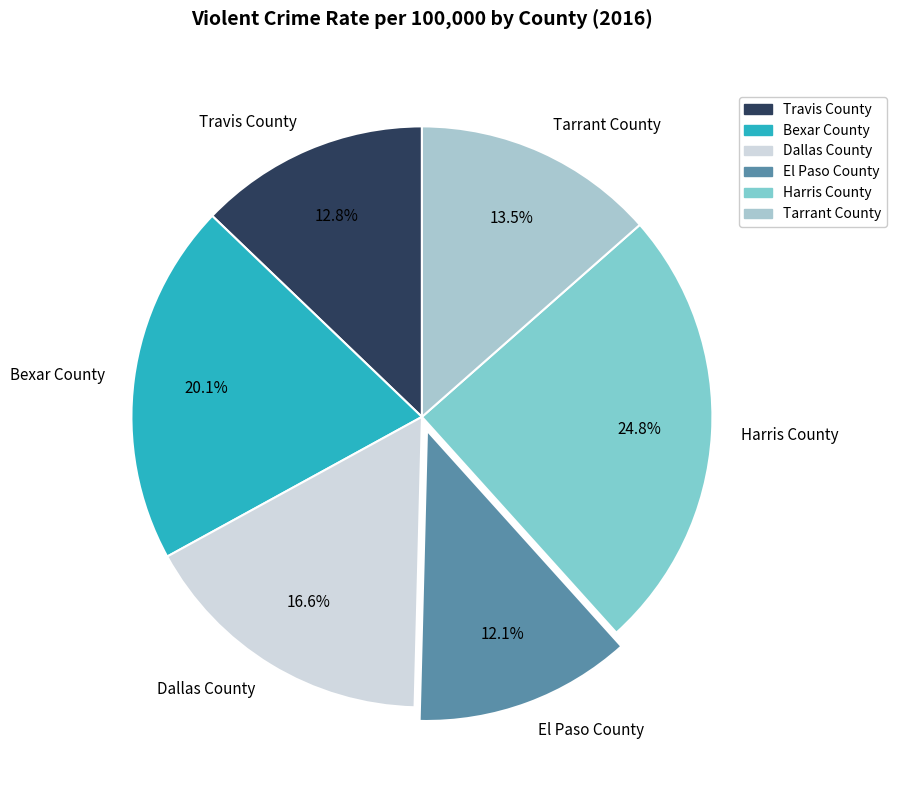

Which category has the smallest portion of the pie?

El Paso County